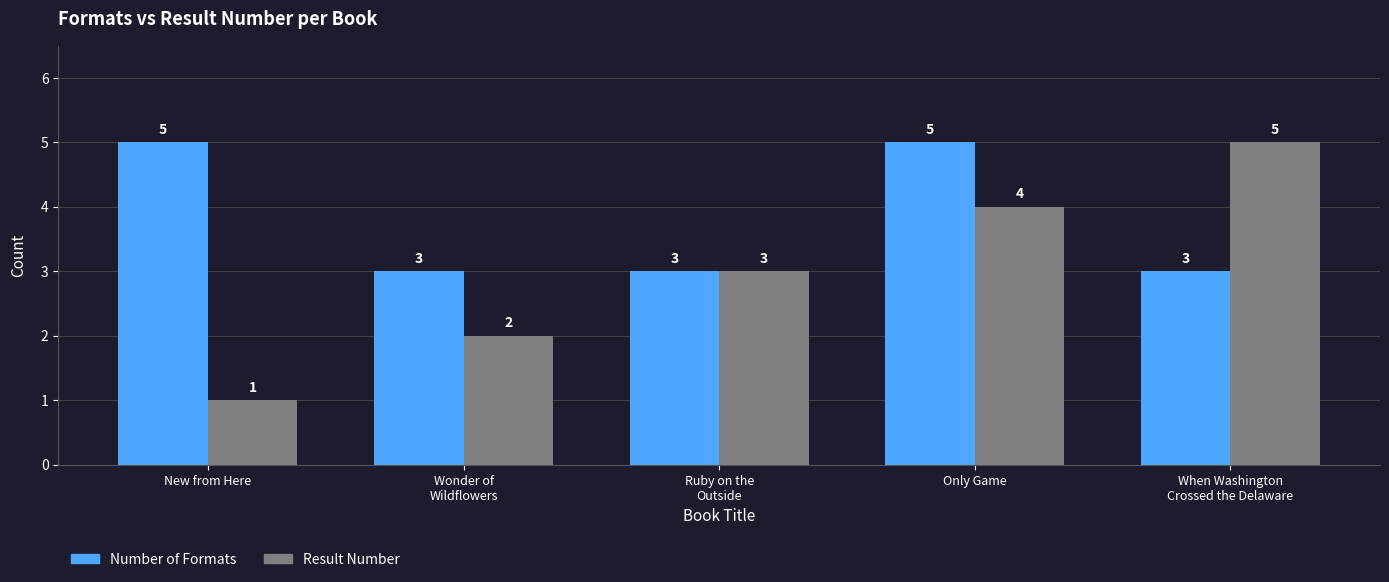

The Number of Formats series shows 3 at Wonder of
Wildflowers. True or false?

True